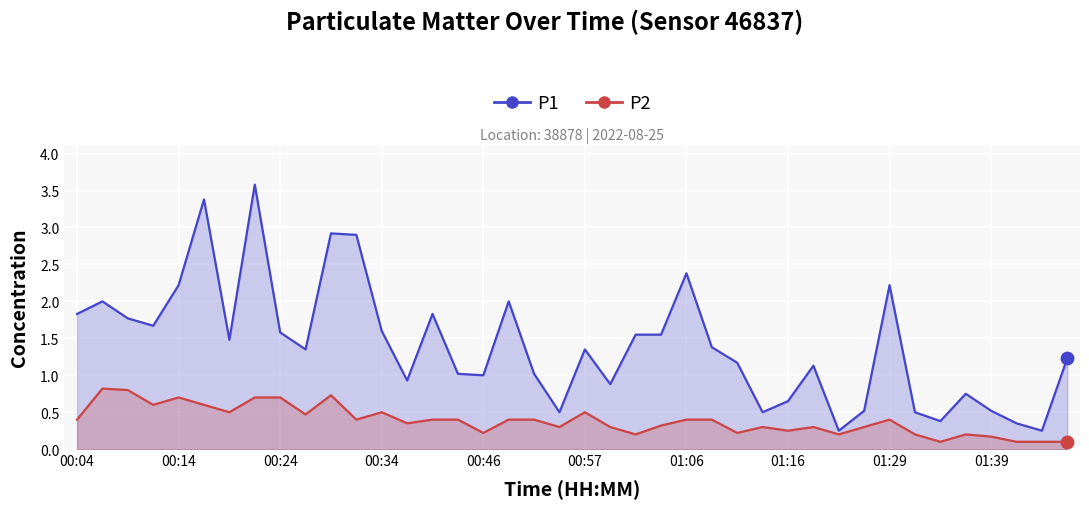

Is the value of P2 at 37 greater than the value of P1 at 00:14?

No